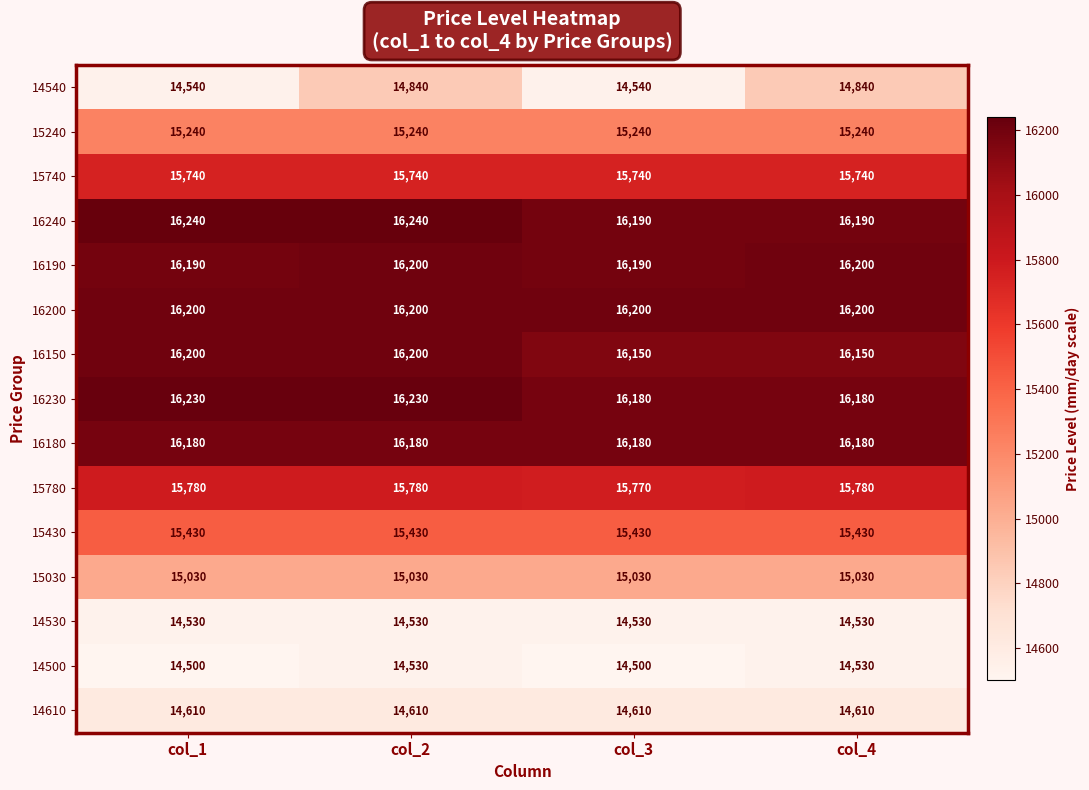

What is the sum of all 15240 values?

60960